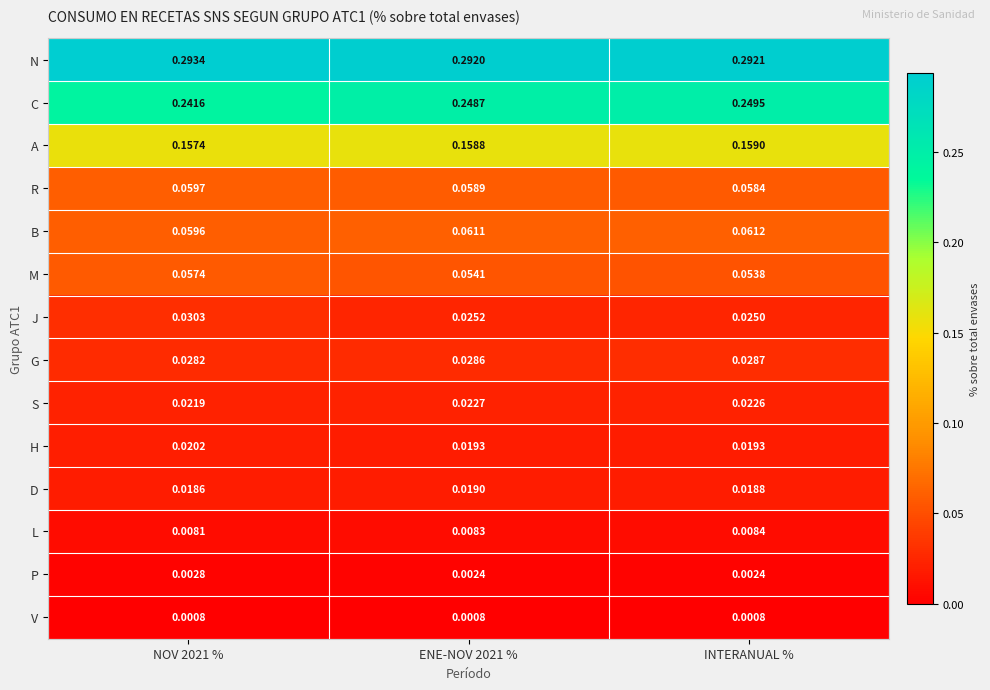

Between NOV 2021 % and INTERANUAL %, which series saw the biggest shift?

C